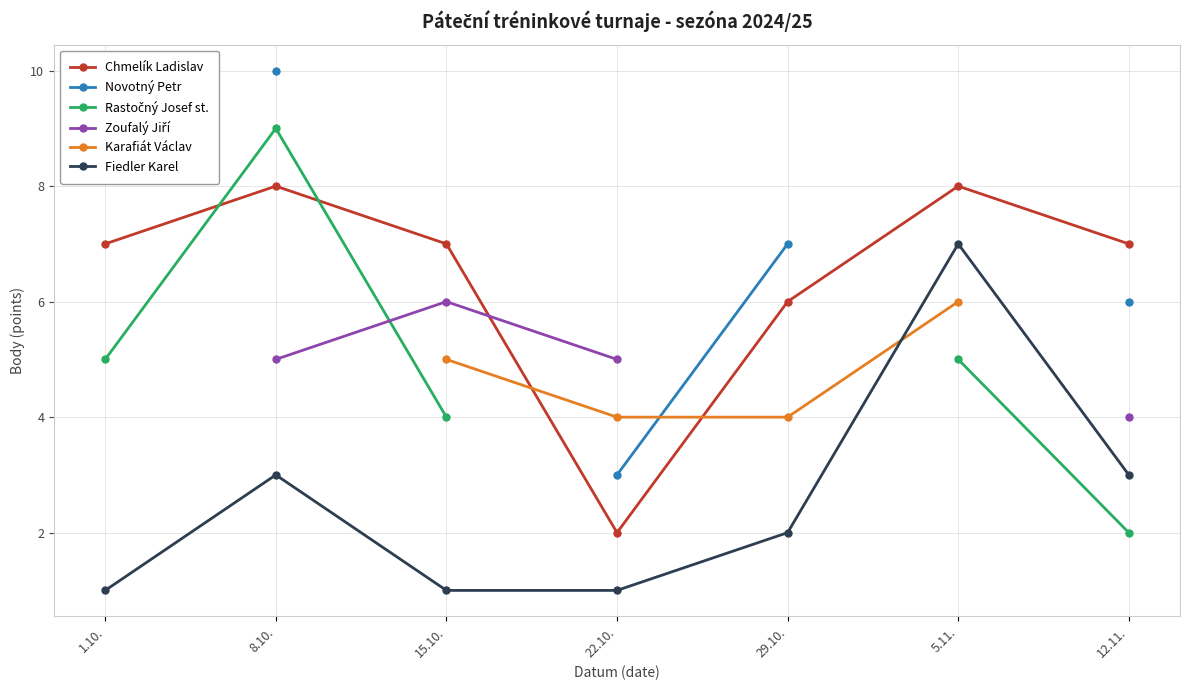

What is the value of the Fiedler Karel point at the 5th from the left?

2